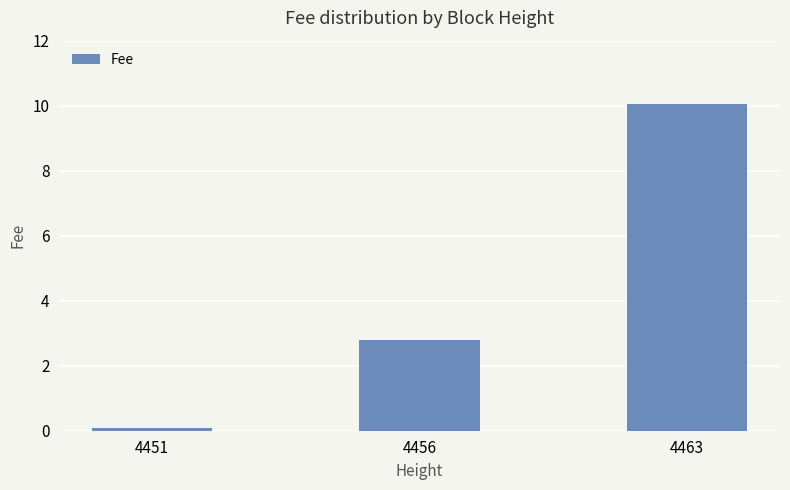

Where does the data first go above 2?

4456